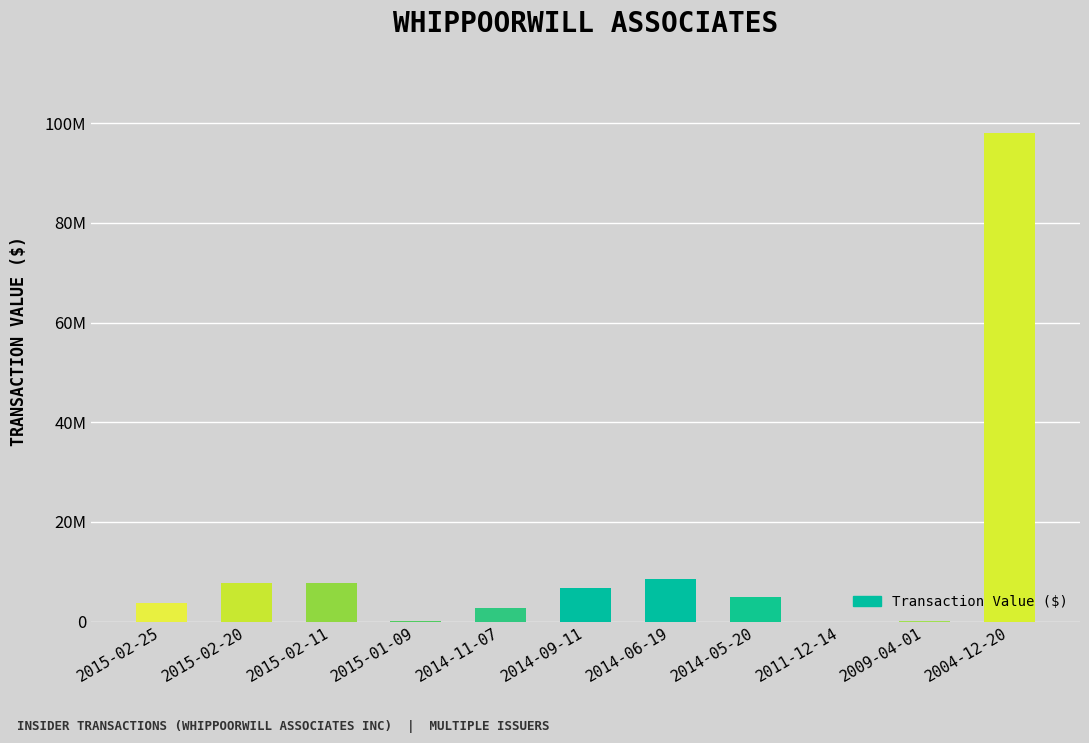

What is the ratio of the value at 2014-05-20 to the value at 2014-09-11?

0.7